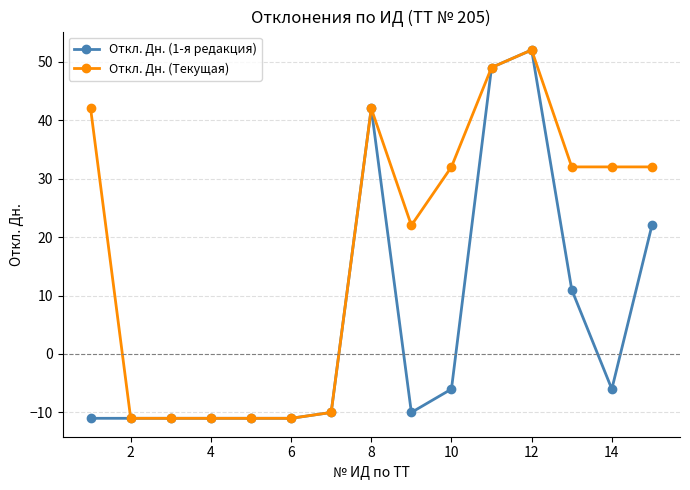

What is the greatest value displayed?

52